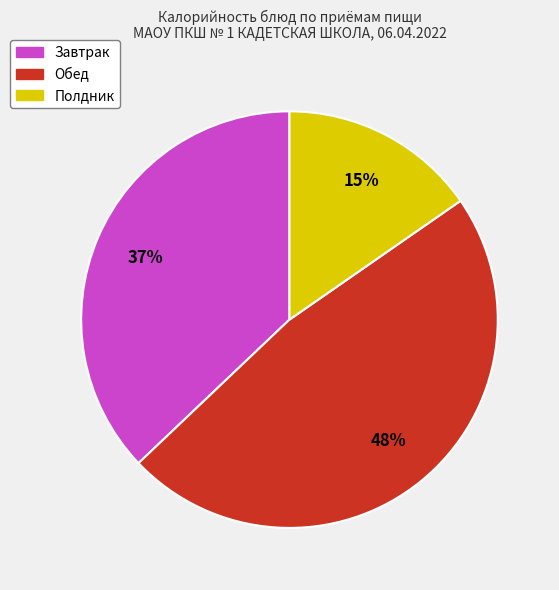

Does any single category account for the majority?

No